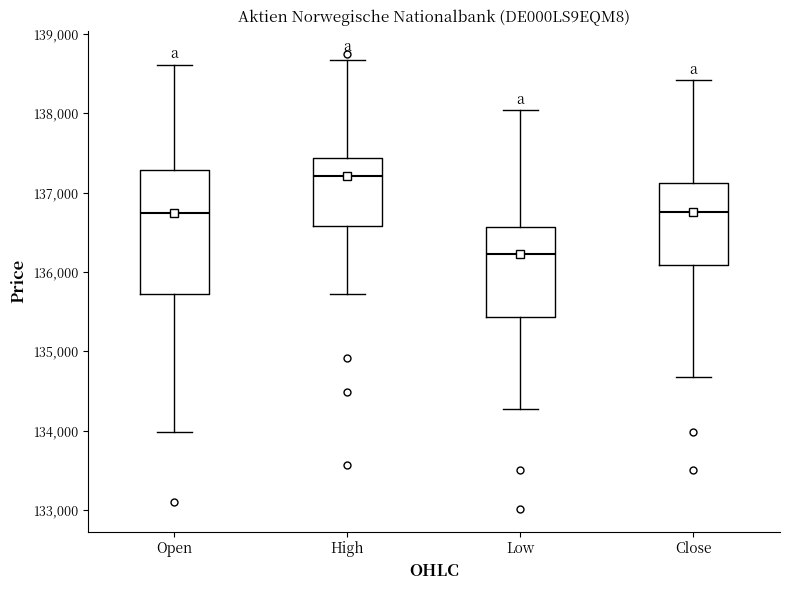

Where is the lower edge of the box for Open on the y-axis? The values are not printed on the chart, so give them approximately, as read against the axis.

135700